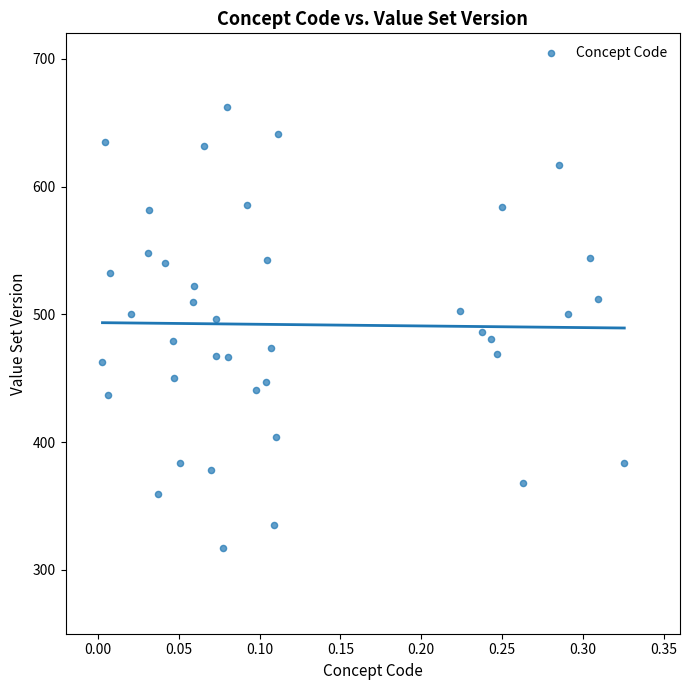

What is the range of Y values (max minus min)?

345.4